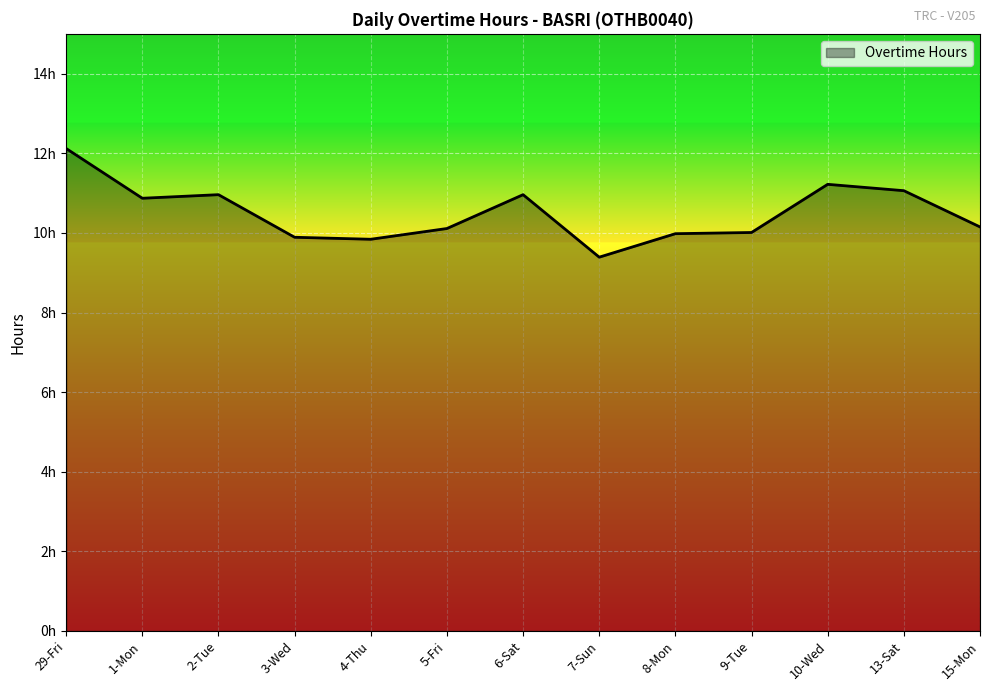

What is the approximate value at 9-Tue?

10.0